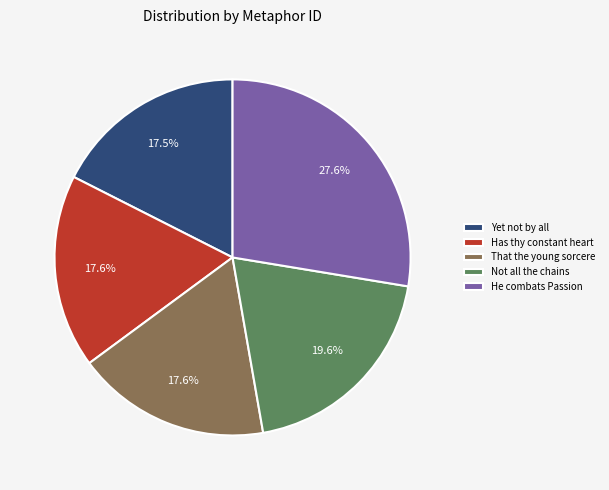

Between That the young sorcere and He combats Passion, which is larger?

He combats Passion